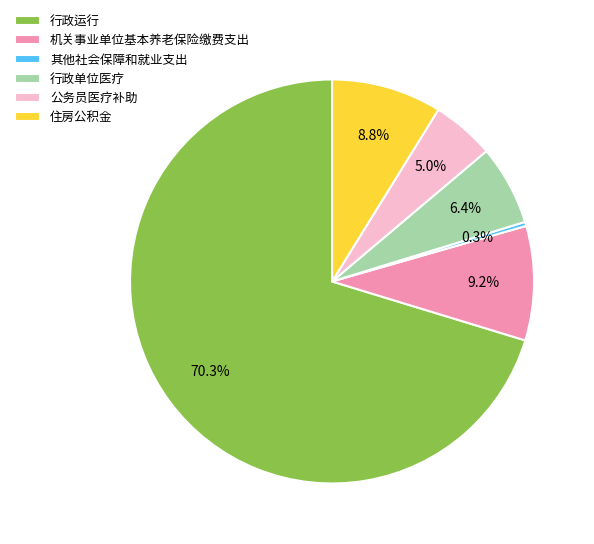

True or false: 机关事业单位基本养老保险缴费支出 accounts for 2% of the total.

False